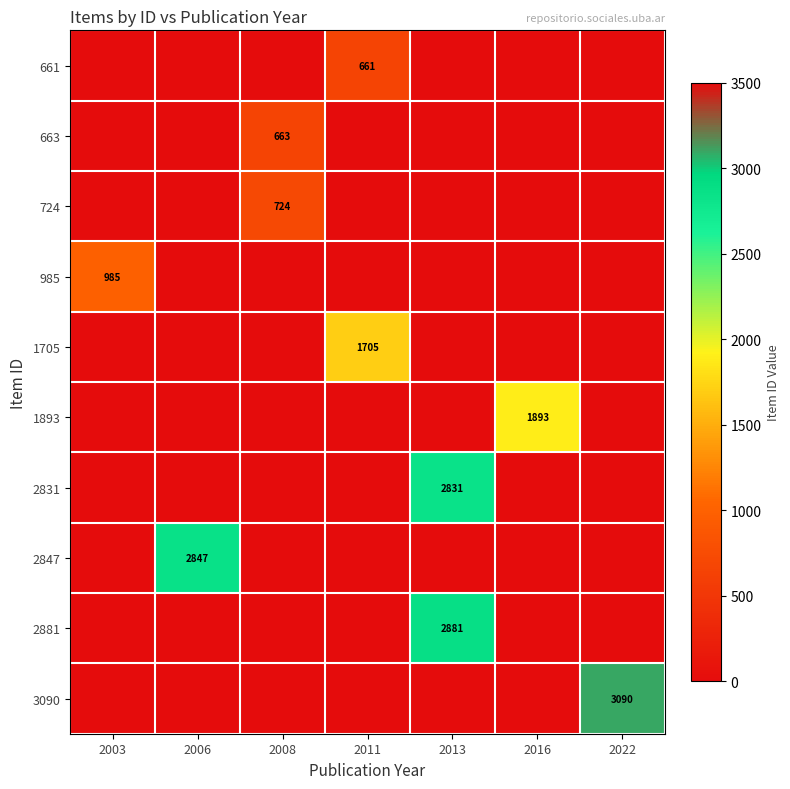

Is the value of 3090 at 2016 greater than the value of 661 at 2003?

No